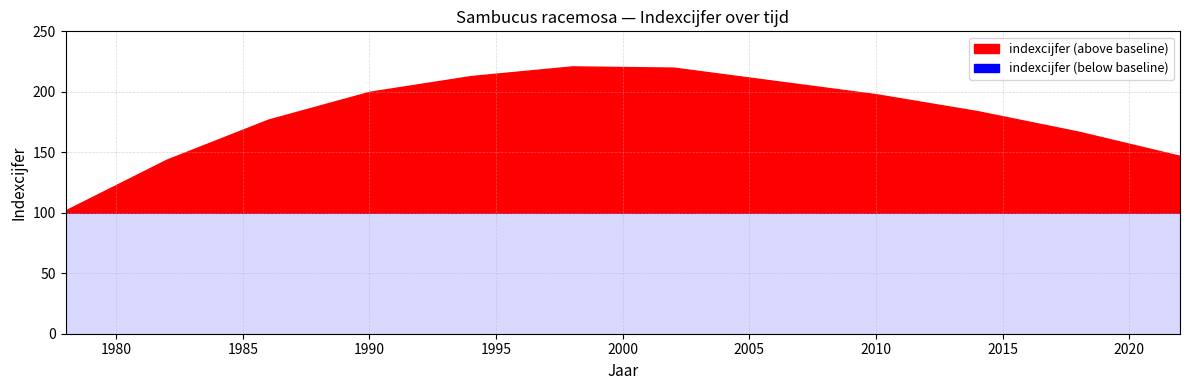

Reading left to right, list all the values displayed in this chart.

102	144	177	200	213	221	220	209	198	184	167	147